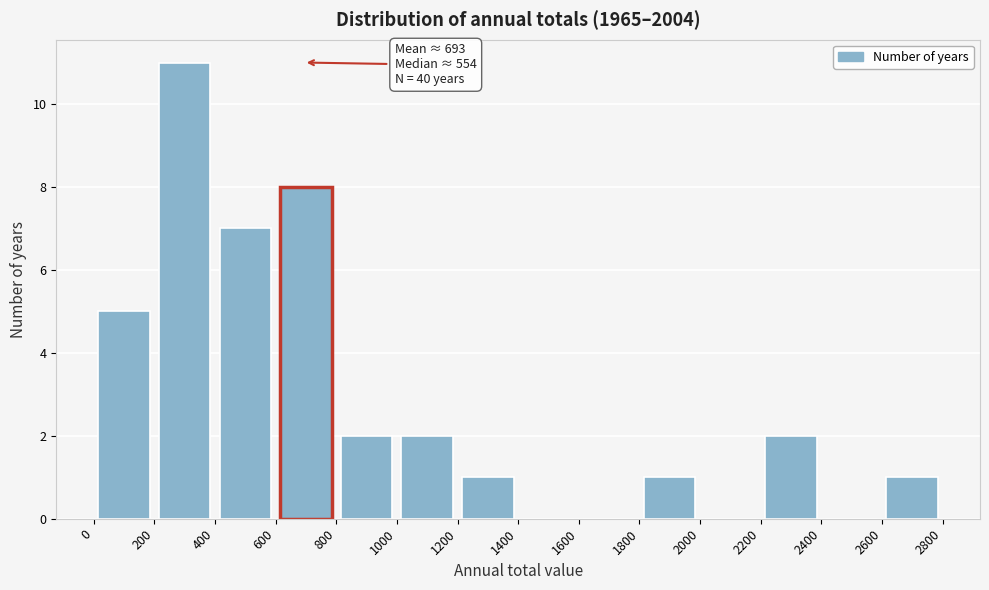

Over which range of the x-axis is the bar tallest?

200 to 400